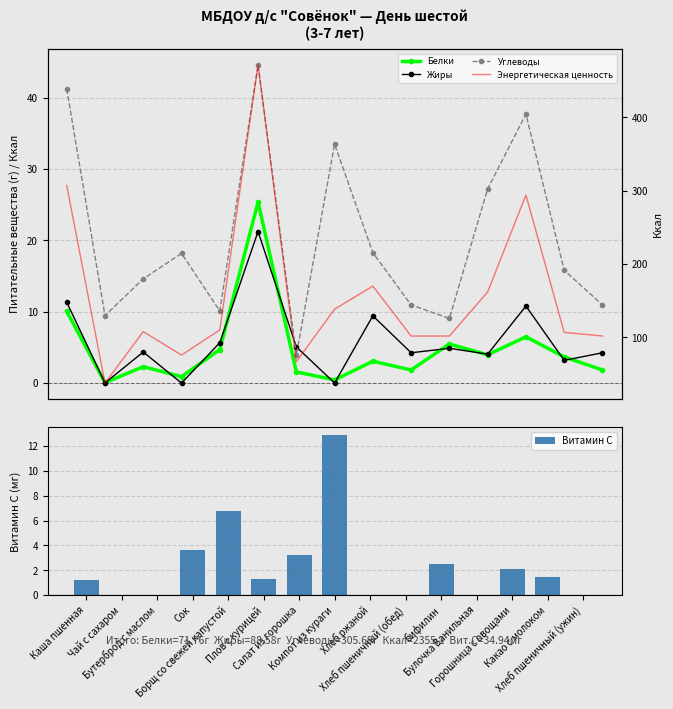

True or false: Жиры has a value of 0.0 at Чай с сахаром.

True